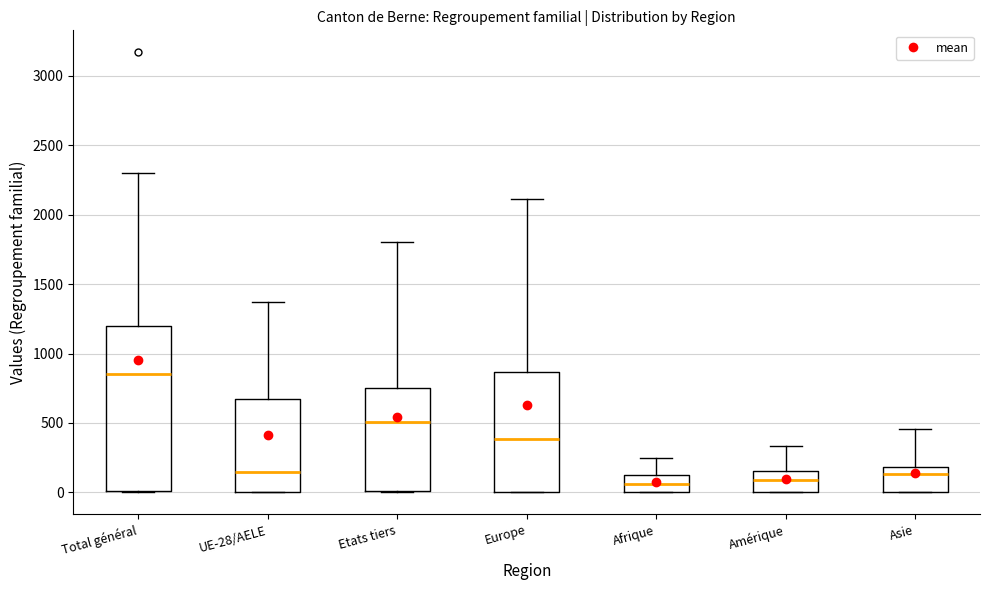

Which box has the highest median line?

Total général